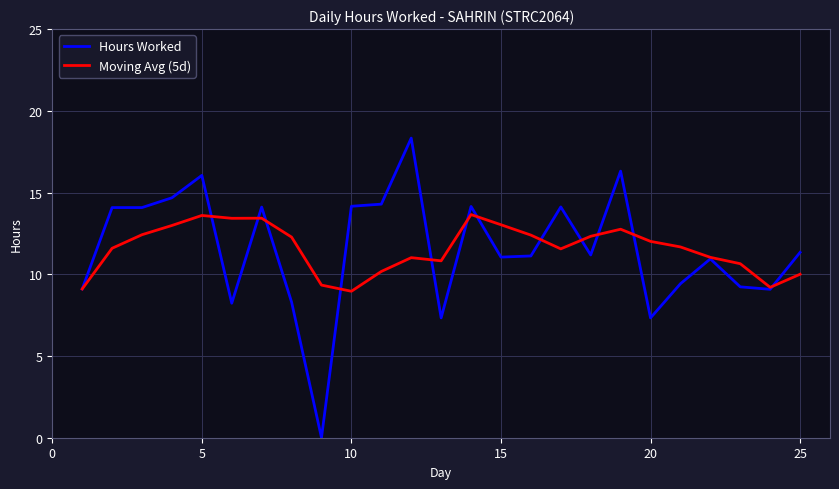

What is the lowest value of the Moving Avg (5d) series?

9.0